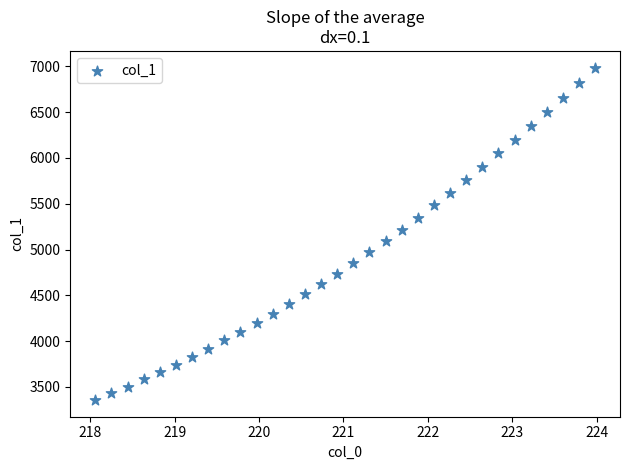

What is the range of Y values (max minus min)?

3632.7